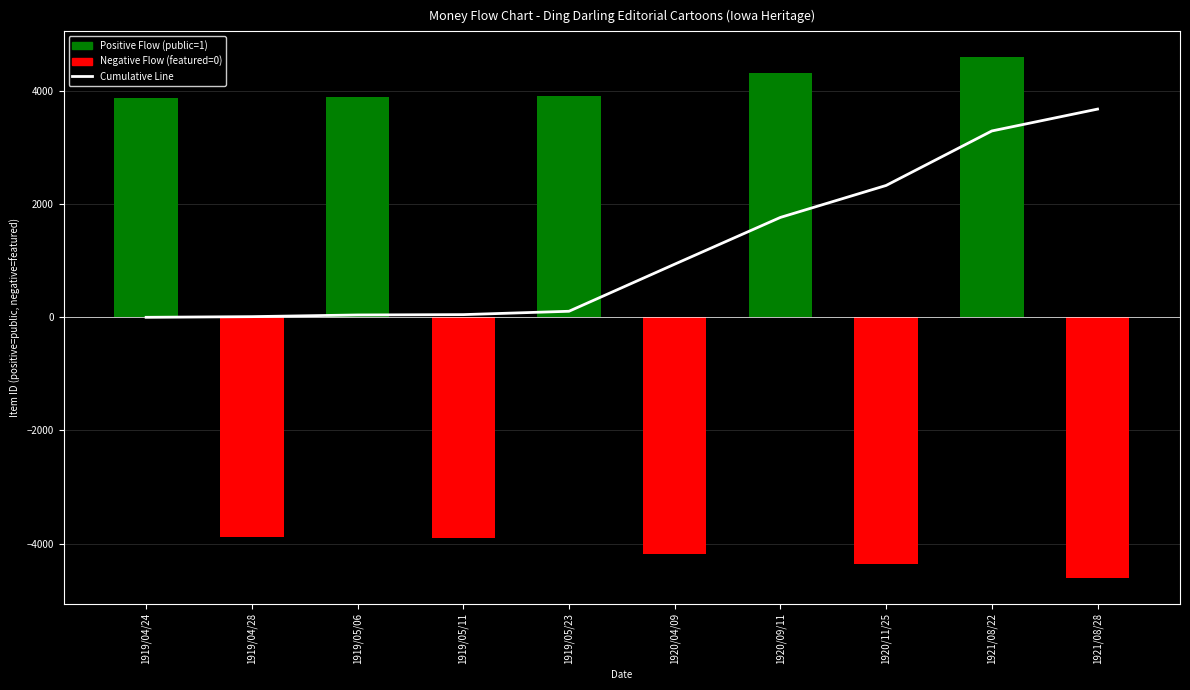

True or false: Cumulative Line has a value of 1255.3 at 1920/11/25.

False